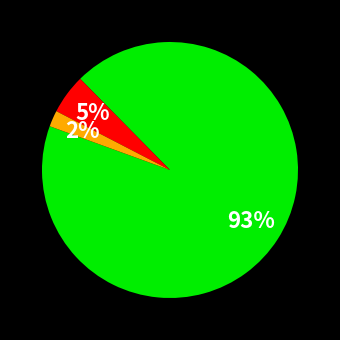

Does any single category account for the majority?

Yes